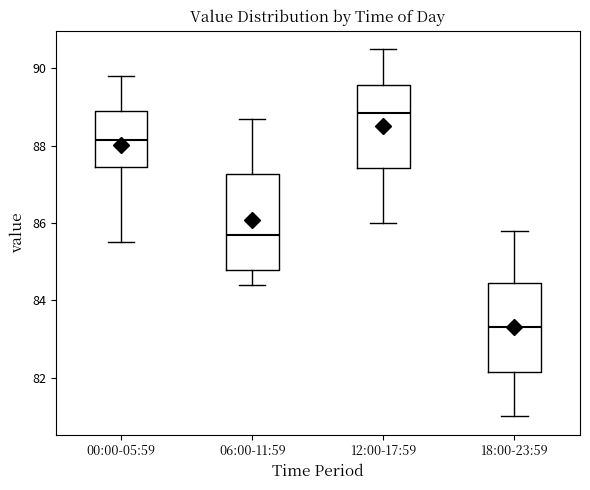

Reading left to right, transcribe this box plot: for each box, give where its median line is, the range the box spans, and where its two whiskers end, as read against the y-axis. The values are not printed on the chart, so give them approximately, as read against the axis.

00:00-05:59: median 88.2, box 87.4 to 89.0, whiskers 85.6 to 89.8
06:00-11:59: median 85.8, box 84.8 to 87.2, whiskers 84.4 to 88.8
12:00-17:59: median 88.8, box 87.4 to 89.6, whiskers 86.0 to 90.6
18:00-23:59: median 83.4, box 82.2 to 84.4, whiskers 81.0 to 85.8